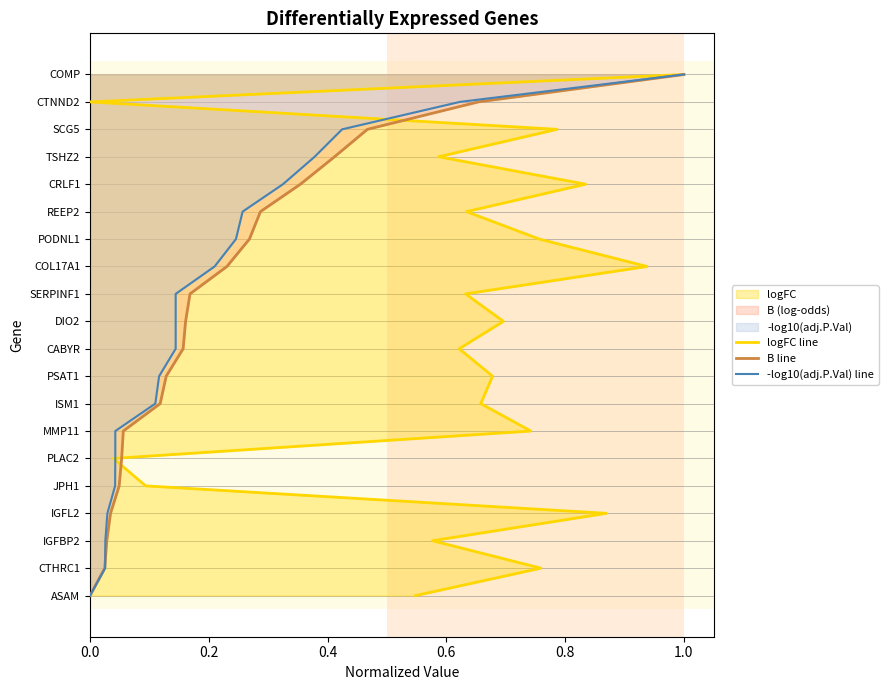

Does the chart have visible grid lines?

Yes